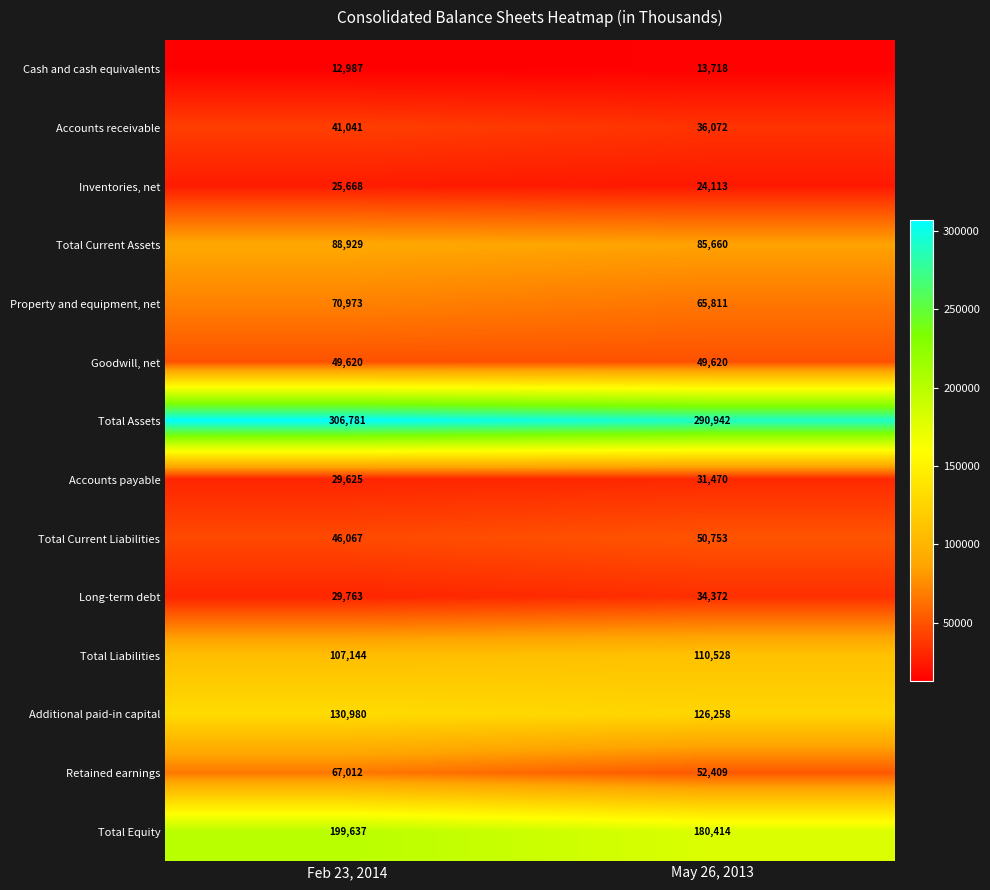

What is the sum of the Retained earnings values at May 26, 2013 and Feb 23, 2014?

119421